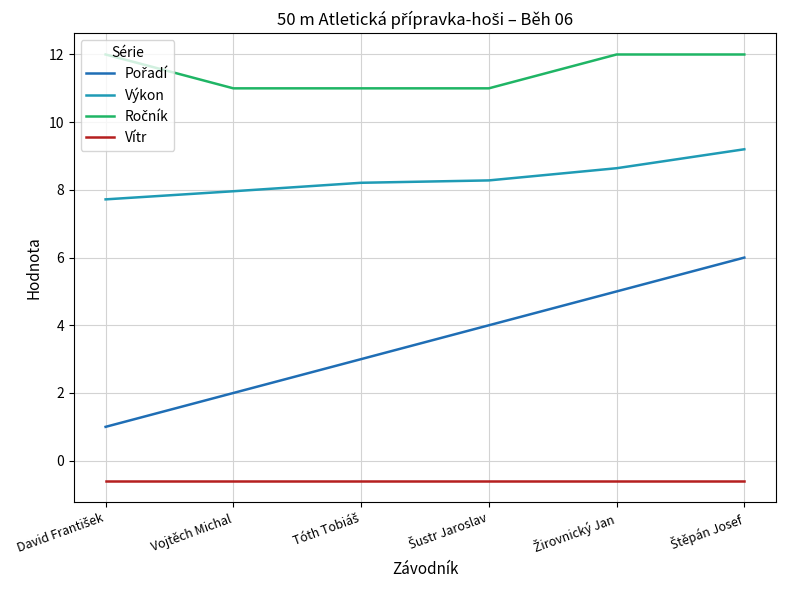

What is the difference between the highest and lowest values at Vojtěch Michal?

11.6